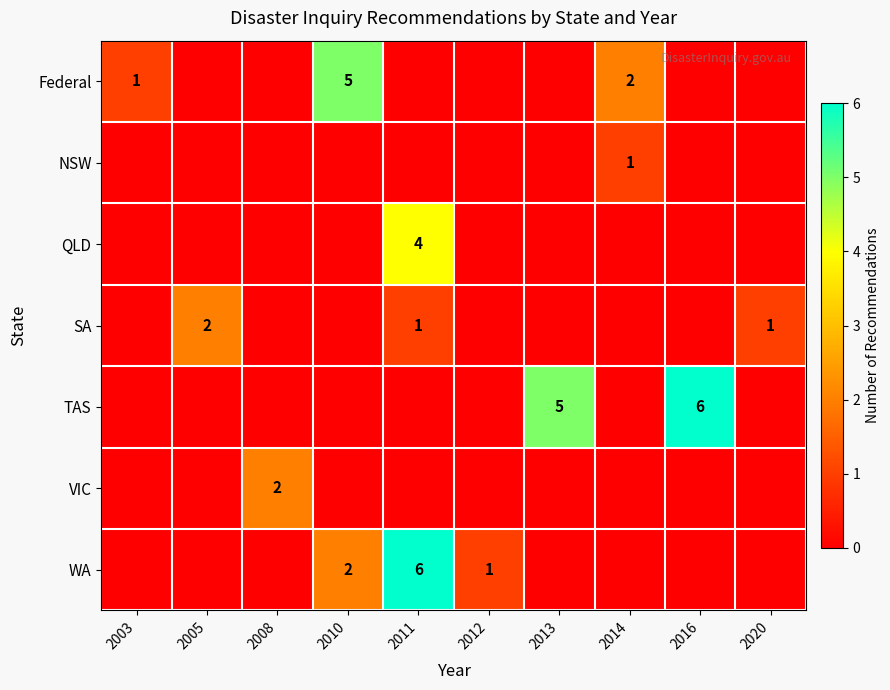

At which category is the sum across all series the highest?

2011